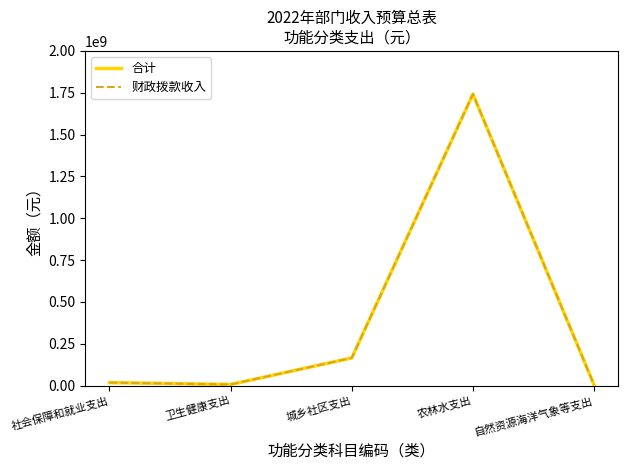

Does the chart have visible grid lines?

No